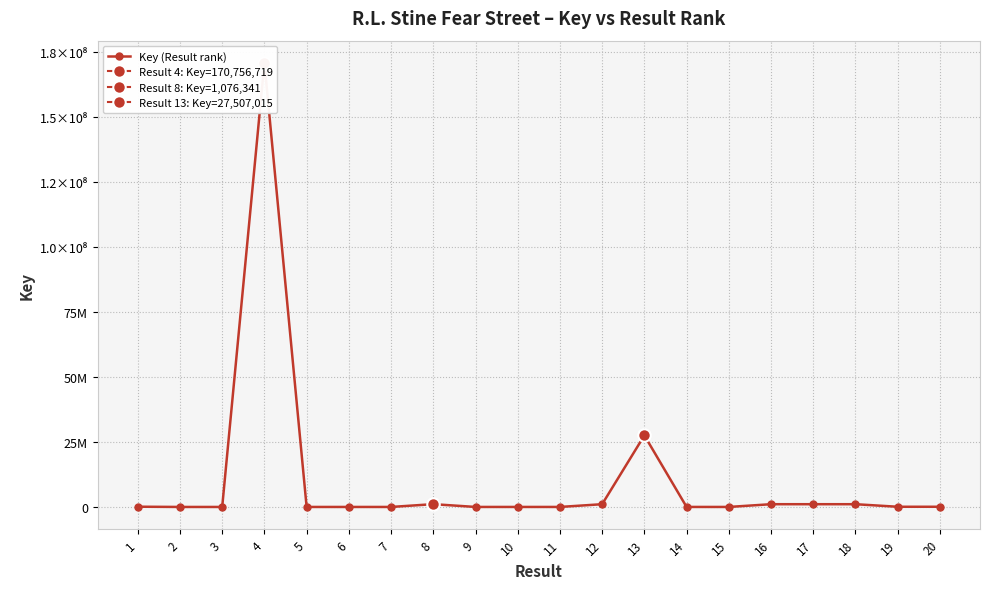

Which has a higher value, 20 or 17?

17